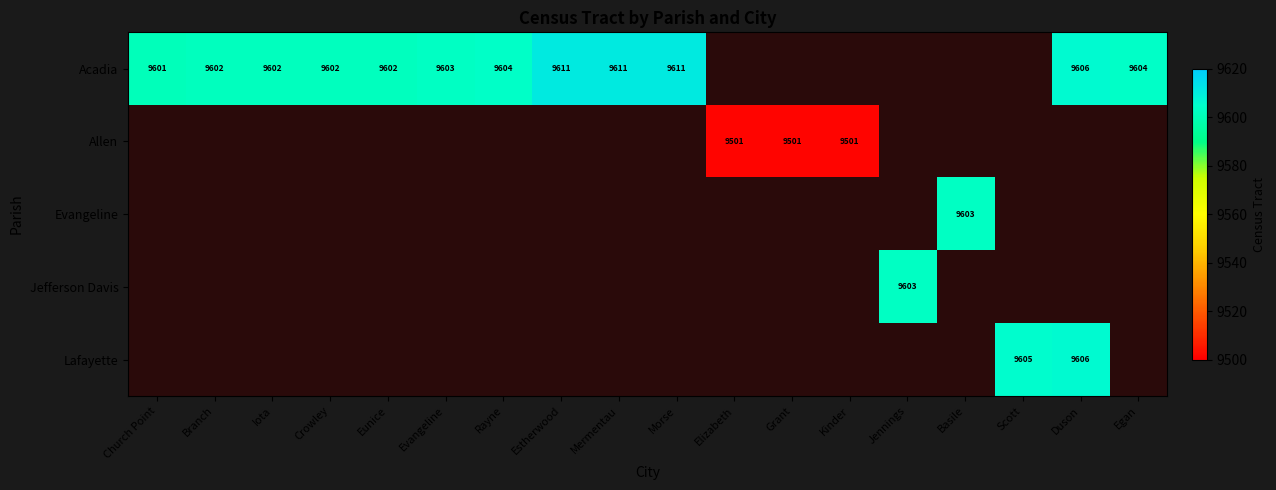

Is it true that Allen equals 9501 at Grant?

True